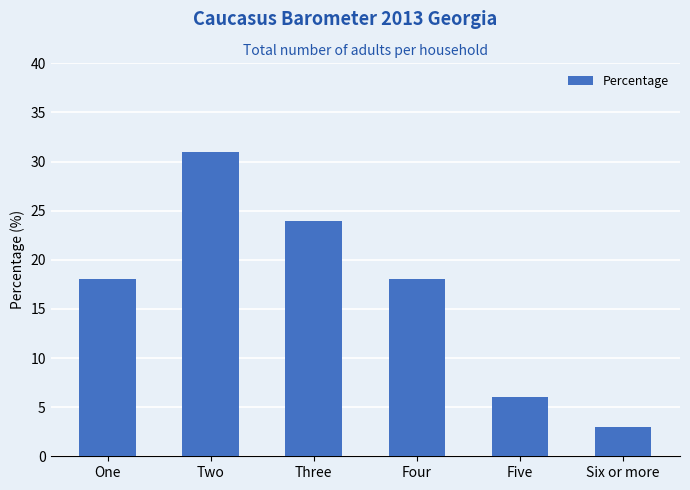

What position from the right is Four?

3